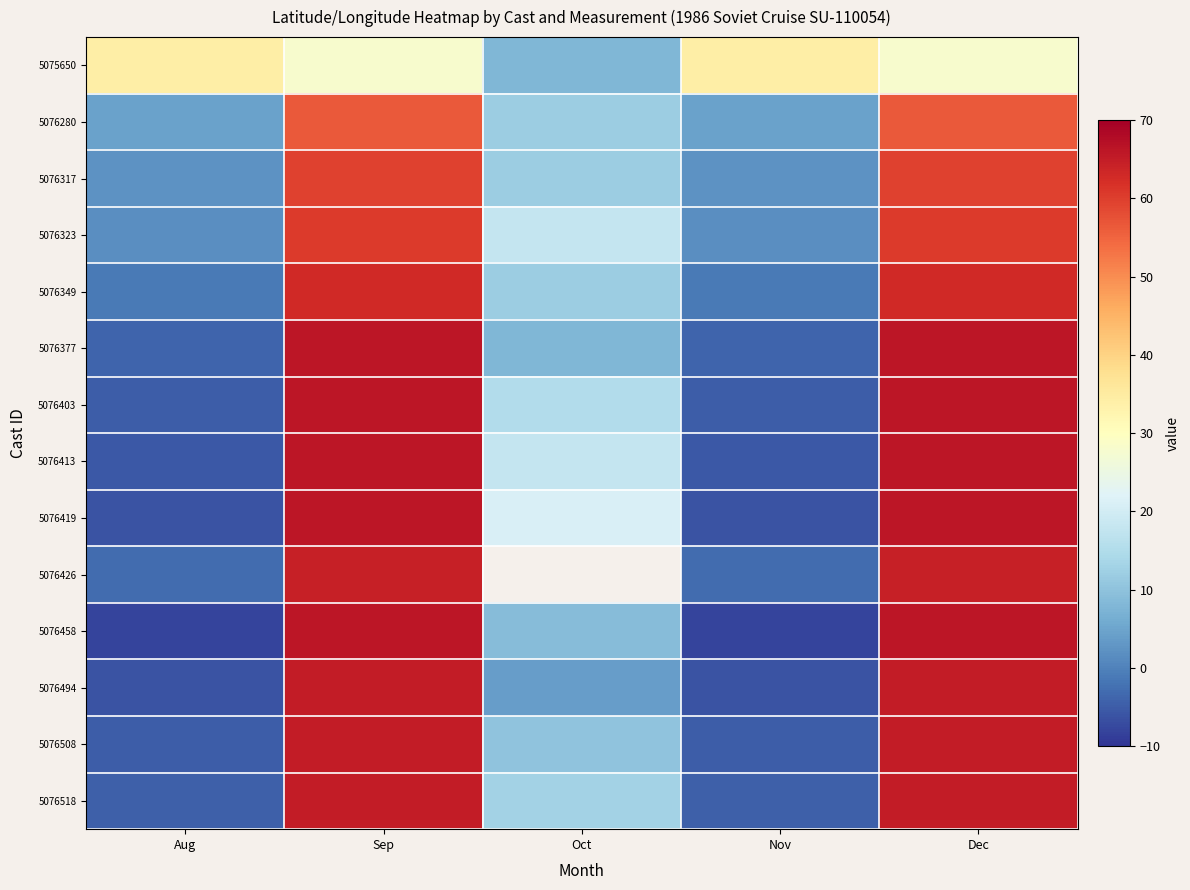

What is the greatest value displayed?

66.0